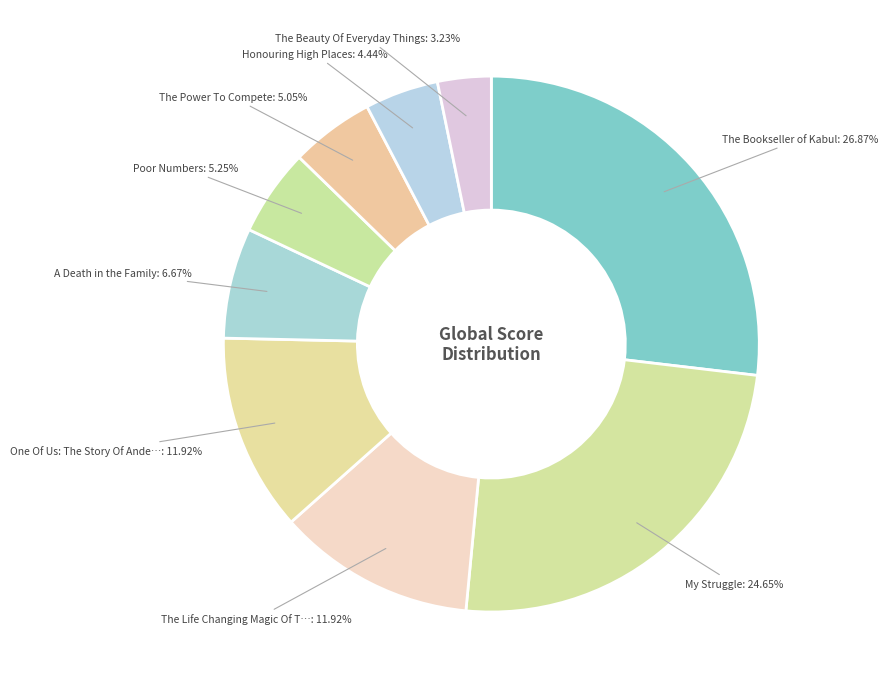

Is there any slice that represents more than half of the pie?

No